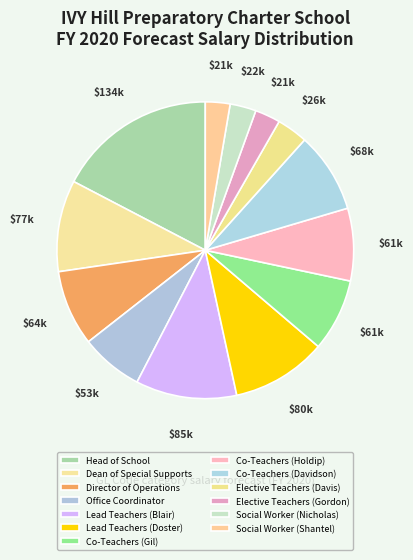

The Co-Teachers (Holdip) slice represents 1% of the pie. True or false?

False